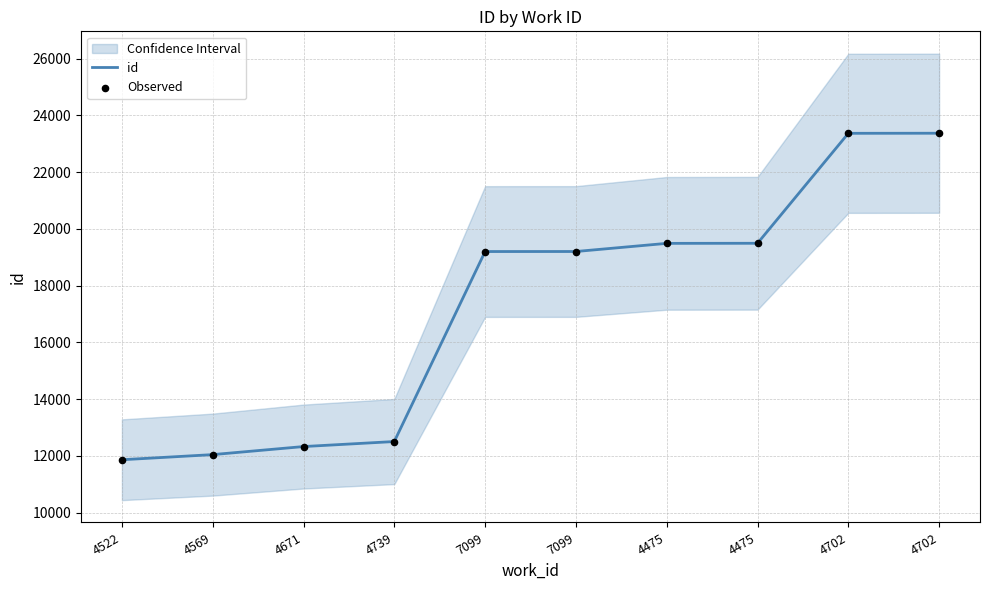

Which series has the largest total across all categories?

id